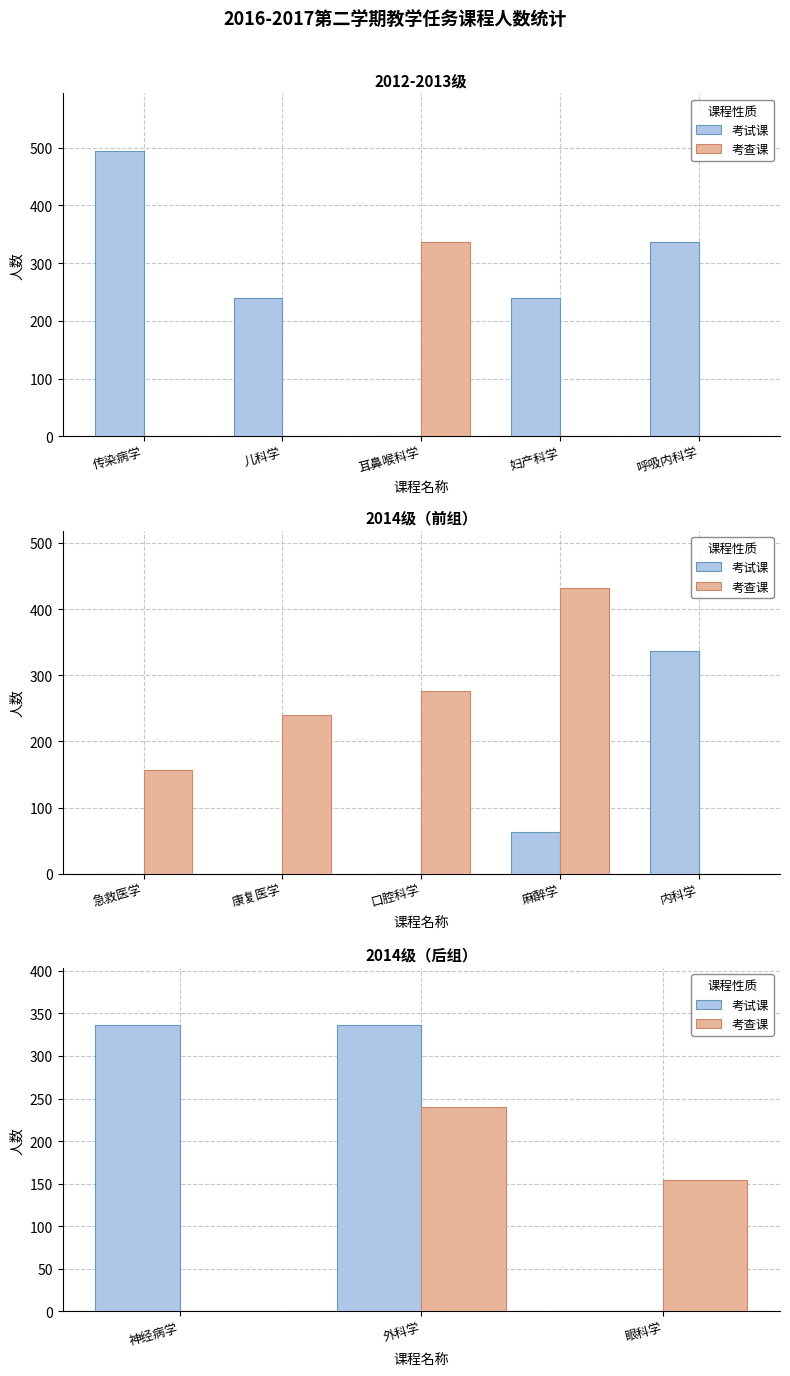

What is the label of the 2nd bar from the left?

外科学